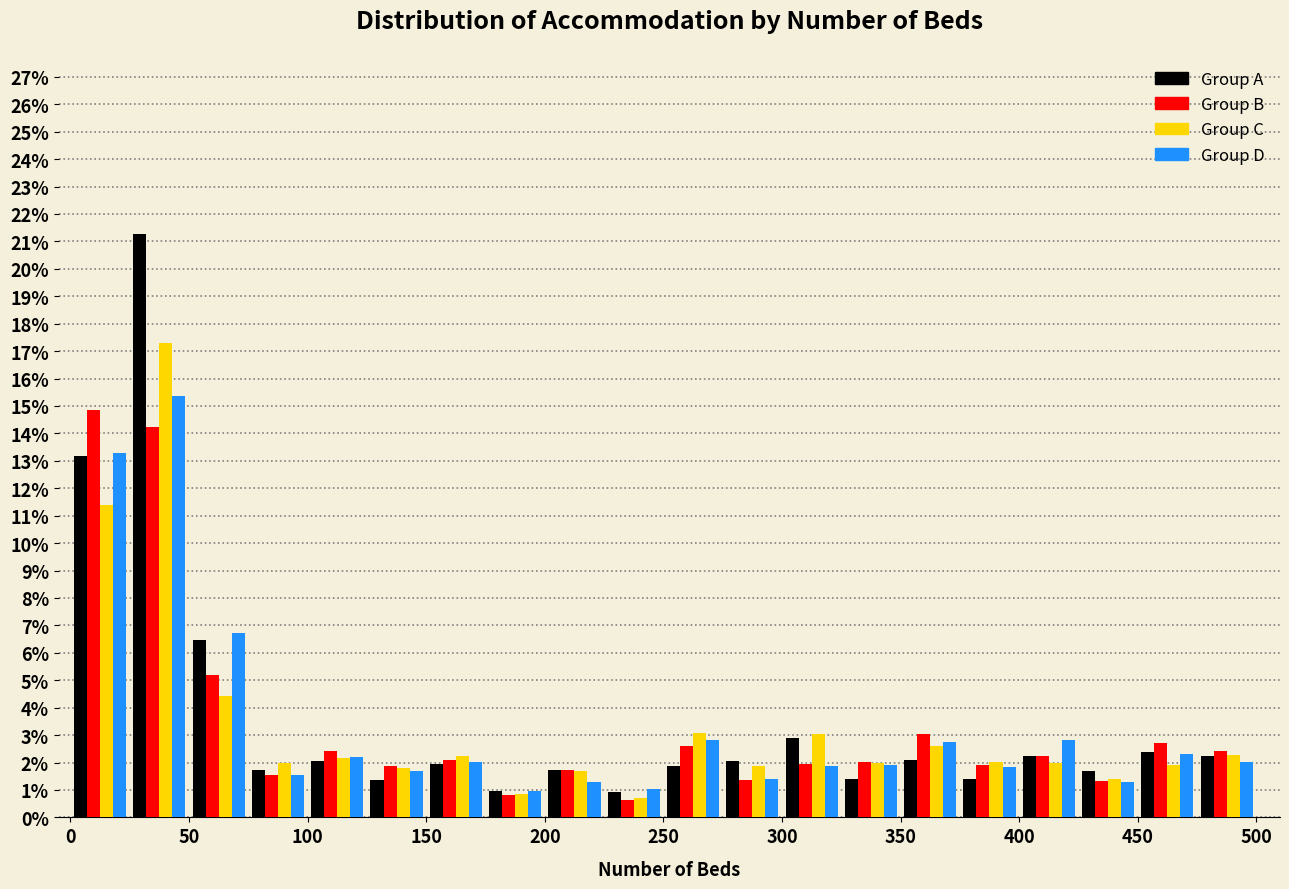

Reading left to right, list every range on the x-axis with the height of the bar of each series over it. The values are not printed on the chart, so give them approximately, as read against the axis.

0 to 25: Group A=13.2	Group B=14.8	Group C=11.4	Group D=13.3
25 to 50: Group A=21.3	Group B=14.2	Group C=17.3	Group D=15.4
50 to 75: Group A=6.5	Group B=5.2	Group C=4.4	Group D=6.7
75 to 100: Group A=1.7	Group B=1.5	Group C=2.0	Group D=1.5
100 to 125: Group A=2.1	Group B=2.4	Group C=2.2	Group D=2.2
125 to 150: Group A=1.4	Group B=1.9	Group C=1.8	Group D=1.7
150 to 175: Group A=1.9	Group B=2.1	Group C=2.2	Group D=2.0
175 to 200: Group A=1.0	Group B=0.8	Group C=0.8	Group D=1.0
200 to 225: Group A=1.7	Group B=1.7	Group C=1.7	Group D=1.3
225 to 250: Group A=0.9	Group B=0.6	Group C=0.7	Group D=1.0
250 to 275: Group A=1.9	Group B=2.6	Group C=3.1	Group D=2.8
275 to 300: Group A=2.0	Group B=1.4	Group C=1.9	Group D=1.4
300 to 325: Group A=2.9	Group B=1.9	Group C=3.0	Group D=1.9
325 to 350: Group A=1.4	Group B=2.0	Group C=2.0	Group D=1.9
350 to 375: Group A=2.1	Group B=3.1	Group C=2.6	Group D=2.7
375 to 400: Group A=1.4	Group B=1.9	Group C=2.0	Group D=1.8
400 to 425: Group A=2.2	Group B=2.2	Group C=2.0	Group D=2.8
425 to 450: Group A=1.7	Group B=1.3	Group C=1.4	Group D=1.3
450 to 475: Group A=2.4	Group B=2.7	Group C=1.9	Group D=2.3
475 to 500: Group A=2.2	Group B=2.4	Group C=2.3	Group D=2.0